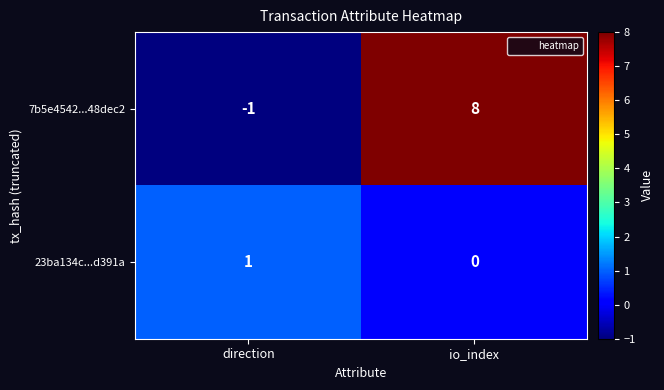

Reading left to right, what are all the values shown in this chart?

7b5e4542...48dec2: direction=-1	io_index=8
23ba134c...d391a: direction=1	io_index=0